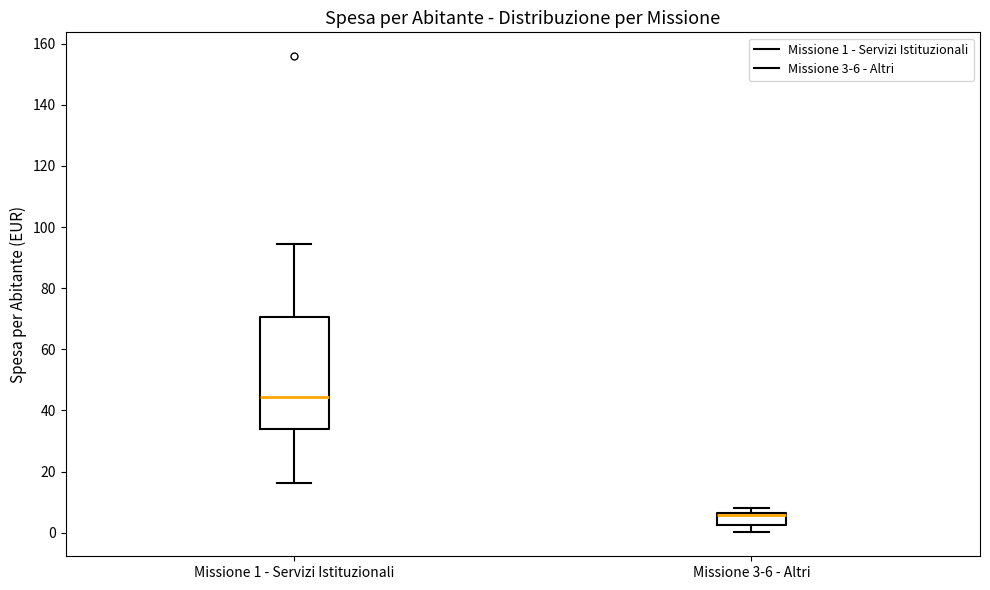

Reading left to right, read every box against the y-axis: the position of its median line, the range the box covers, and the ends of its whiskers. The values are not printed on the chart, so give them approximately, as read against the axis.

Missione 1 - Servizi Istituzionali: median 44, box 34 to 70, whiskers 16 to 94
Missione 3-6 - Altri: median 6 (just below the box's upper edge), box 2 to 6, whiskers 0 to 8